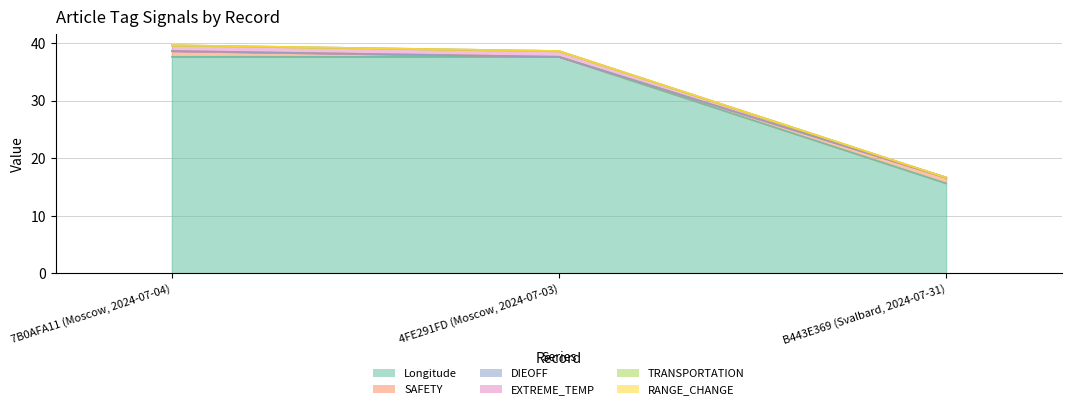

True or false: EXTREME_TEMP has a value of 1.6 at 4FE291FD (Moscow, 2024-07-03).

False